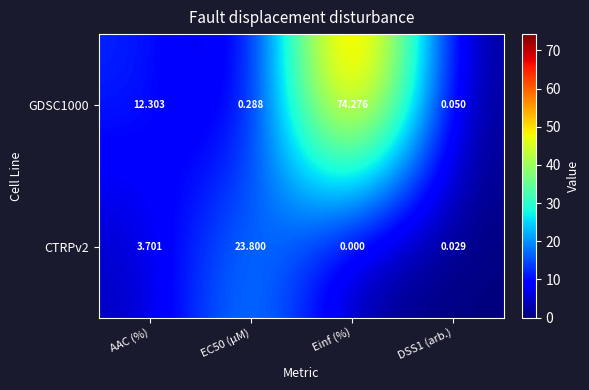

At which label is GDSC1000 closest to 37?

AAC (%)